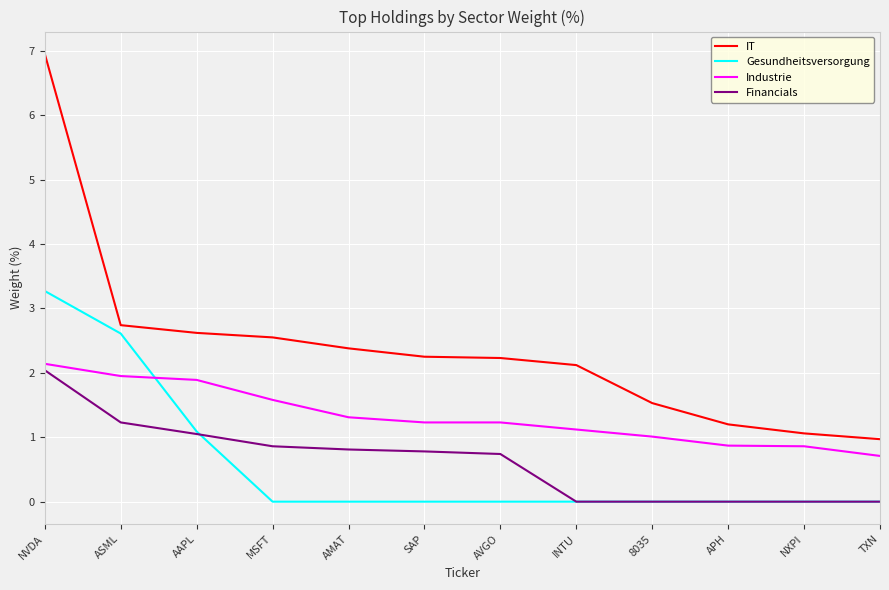

Is the value of Gesundheitsversorgung at AMAT greater than the value of Industrie at TXN?

No